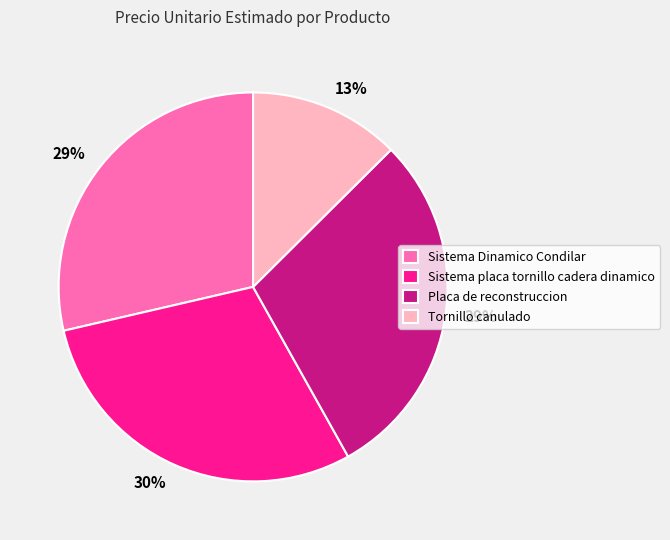

What is the smallest slice in the pie chart?

Tornillo canulado